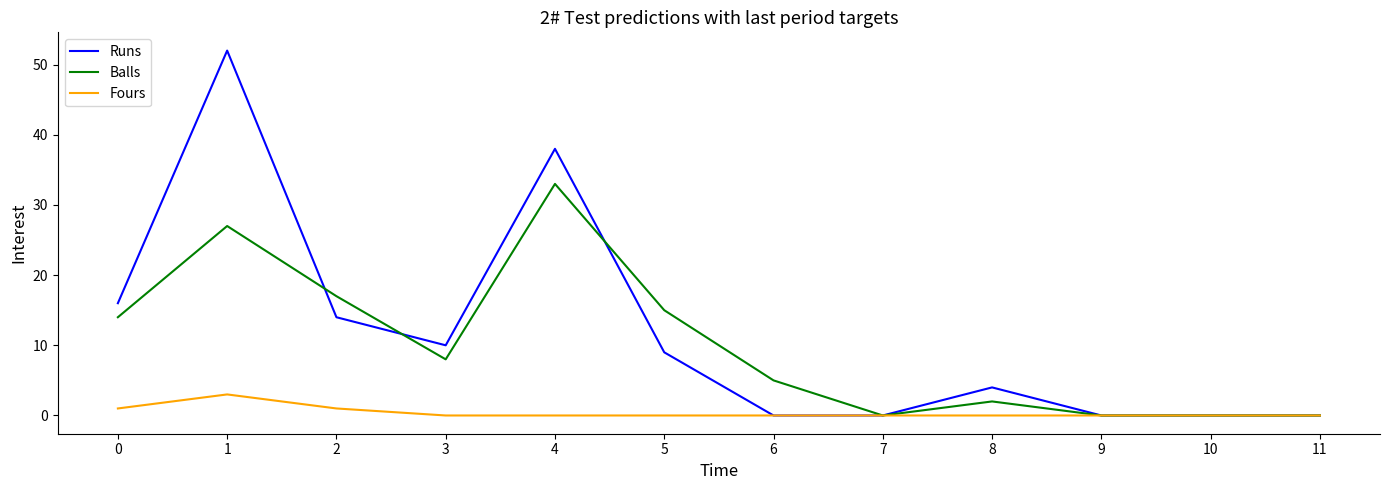

Reading right to left, what are all the values shown in this chart?

Runs: 11=0	10=0	9=0	8=4	7=0	6=0	5=9	4=38	3=10	2=14	1=52	0=16
Balls: 11=0	10=0	9=0	8=2	7=0	6=5	5=15	4=33	3=8	2=17	1=27	0=14
Fours: 11=0	10=0	9=0	8=0	7=0	6=0	5=0	4=0	3=0	2=1	1=3	0=1